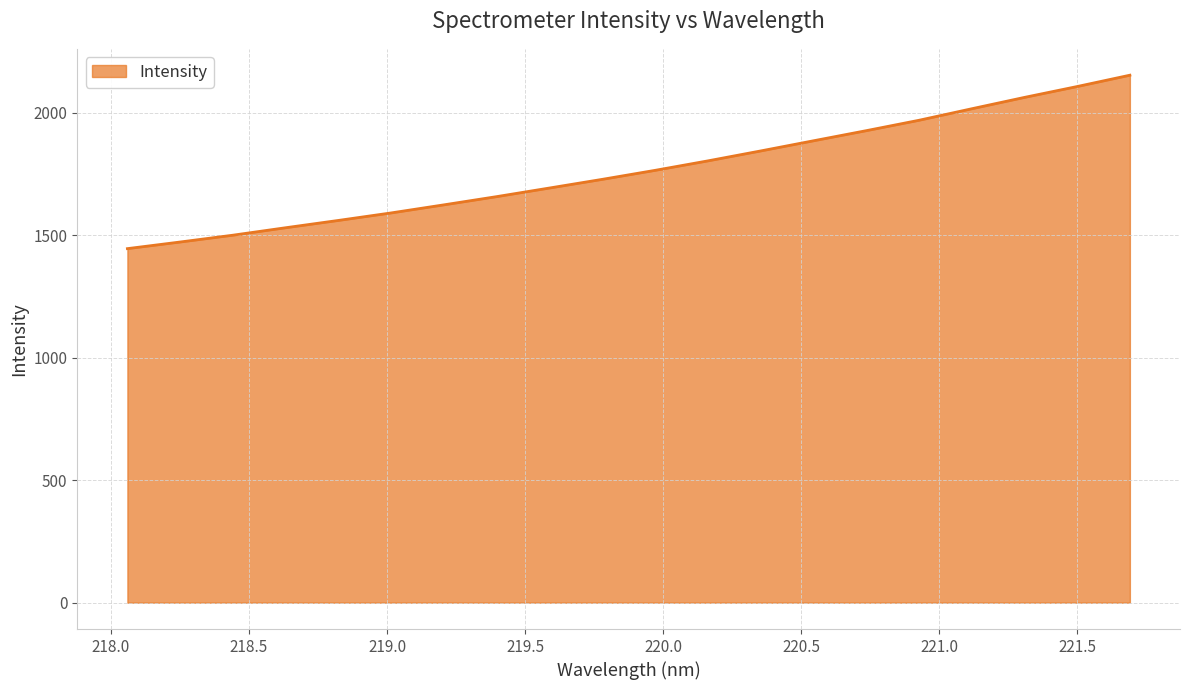

What is the greatest value displayed?

2153.8